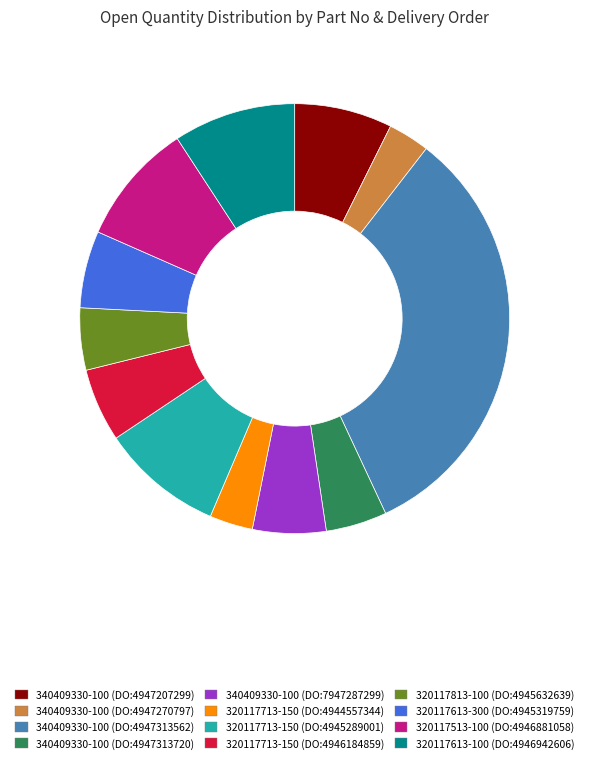

What is the ratio of the value at 320117613-300 (DO:4945319759) to the value at 320117713-150 (DO:4945289001)?

0.6